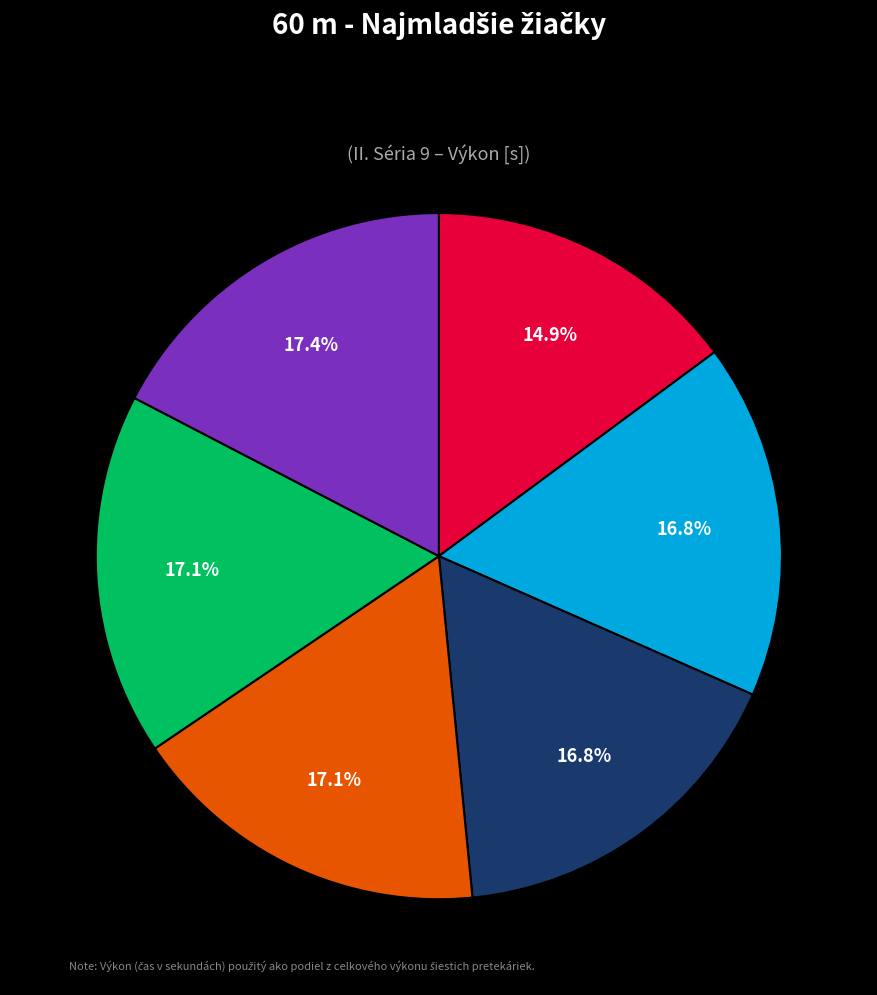

To the nearest percent, what is the combined percentage of Kubišová Bianka and Gorbatenková Alexandra?

32%